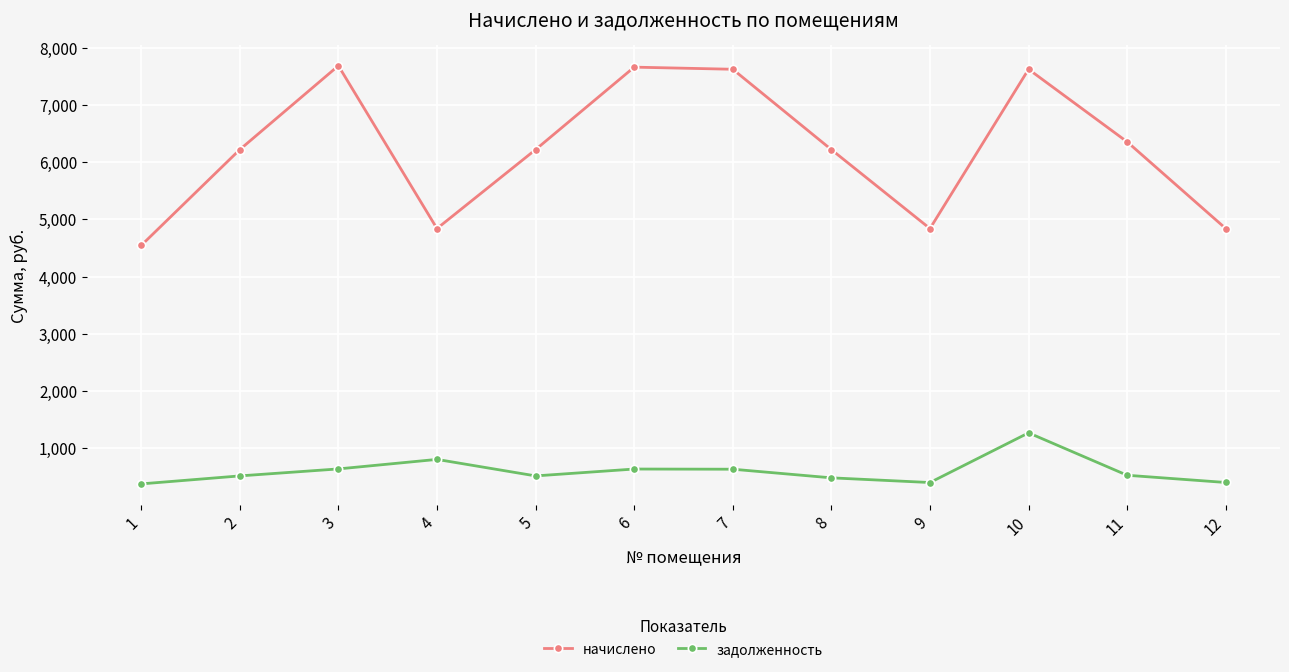

Which series has the largest total across all categories?

начислено